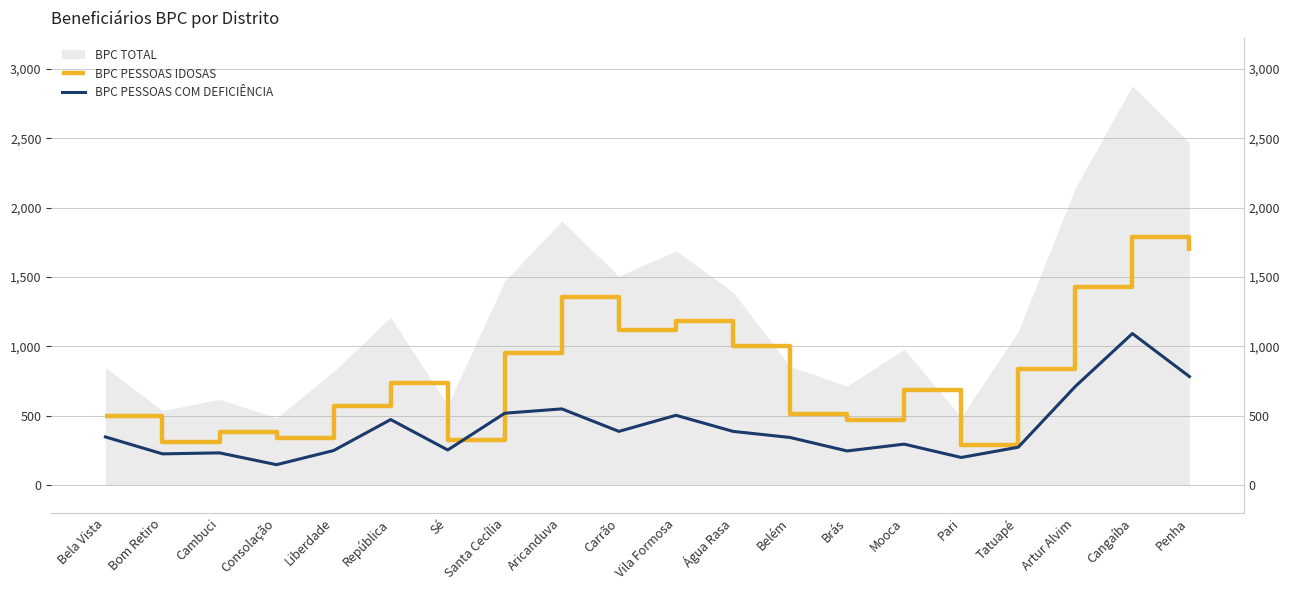

At which category is the sum across all series the highest?

Cangaíba